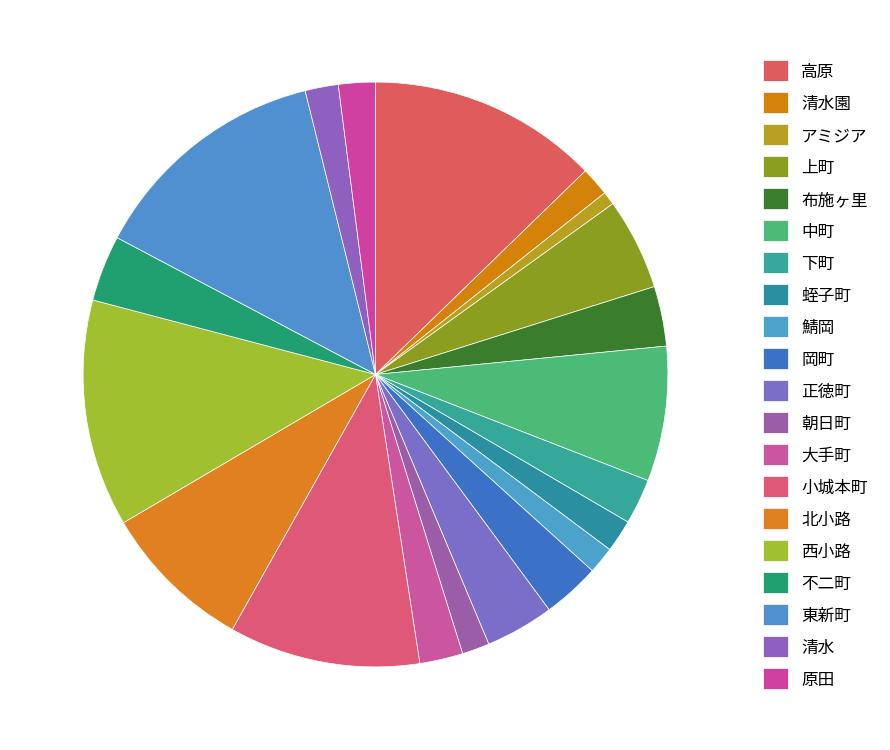

To the nearest percent, what portion does 不二町 represent?

4%